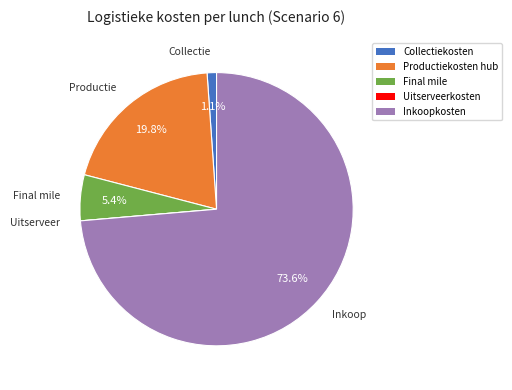

Is the sum of Productiekosten hub and Final mile greater than half?

No